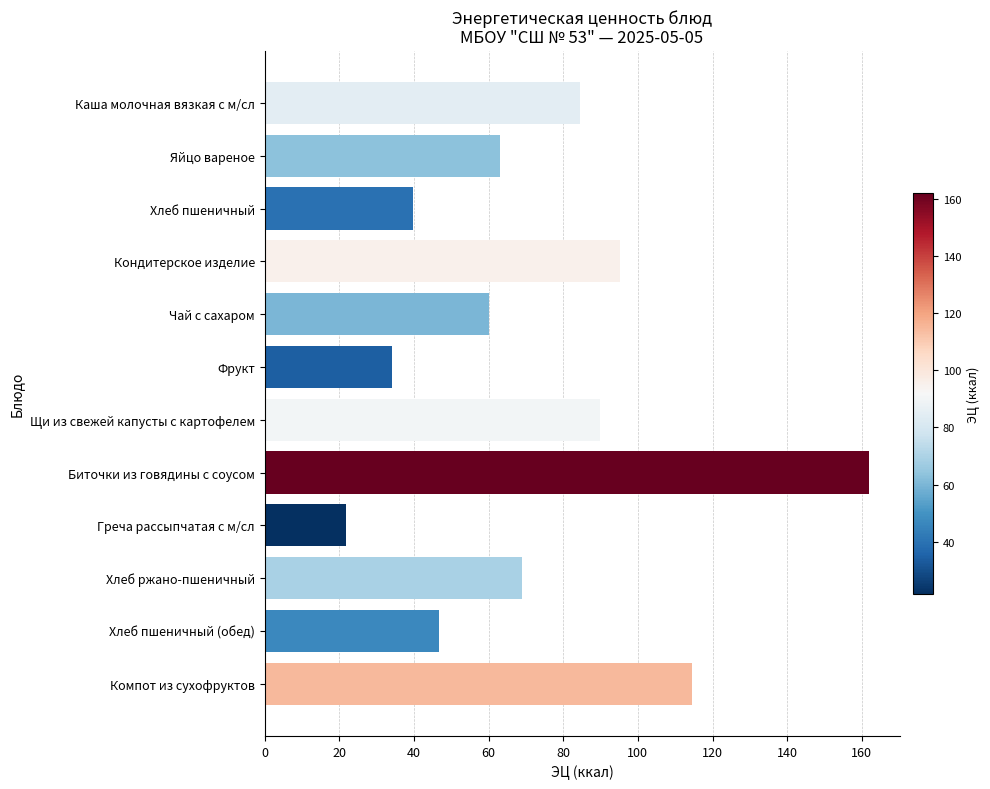

Approximately how many times larger is the value at Хлеб ржано-пшеничный compared to Кондитерское изделие?

0.7